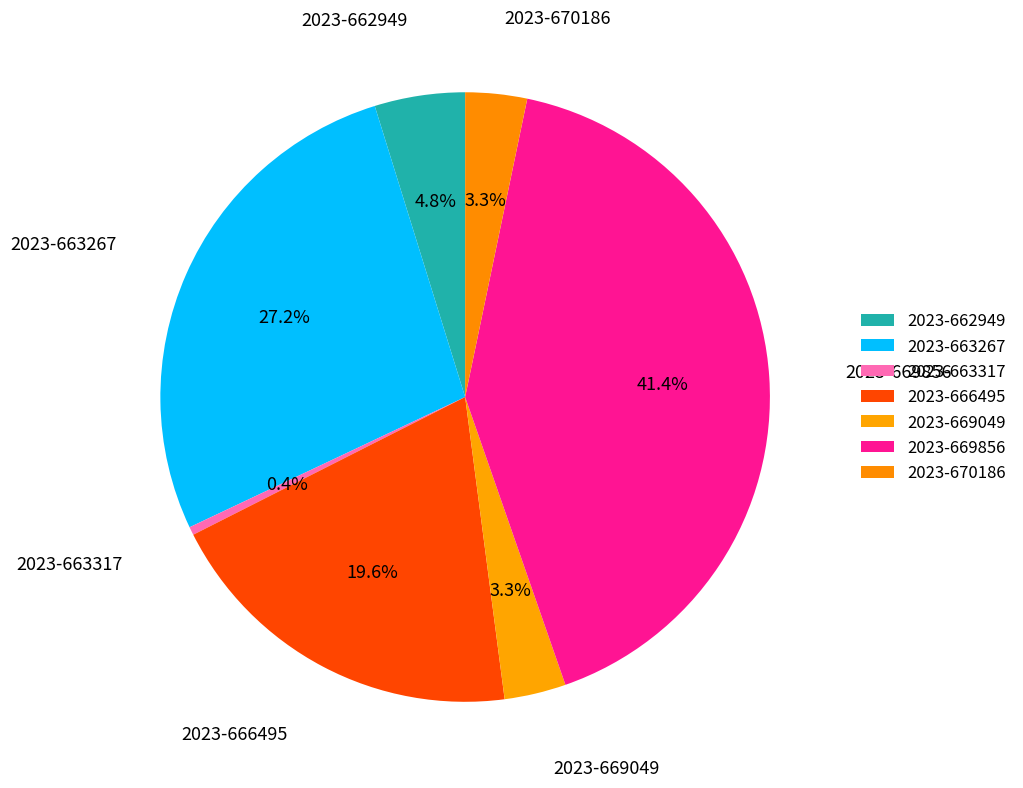

The 2023-670186 slice represents 1% of the pie. True or false?

False